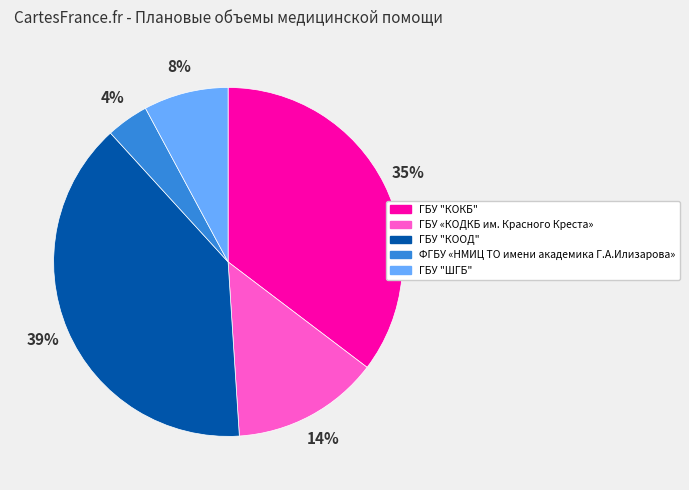

To the nearest percent, what portion does ФГБУ «НМИЦ ТО имени академика Г.А.Илизарова» represent?

4%